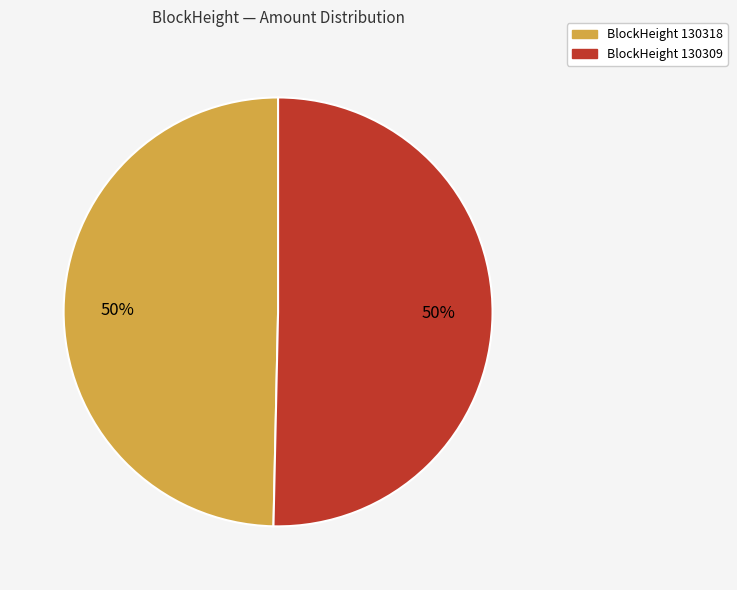

To the nearest percent, what is the average slice percentage?

50%